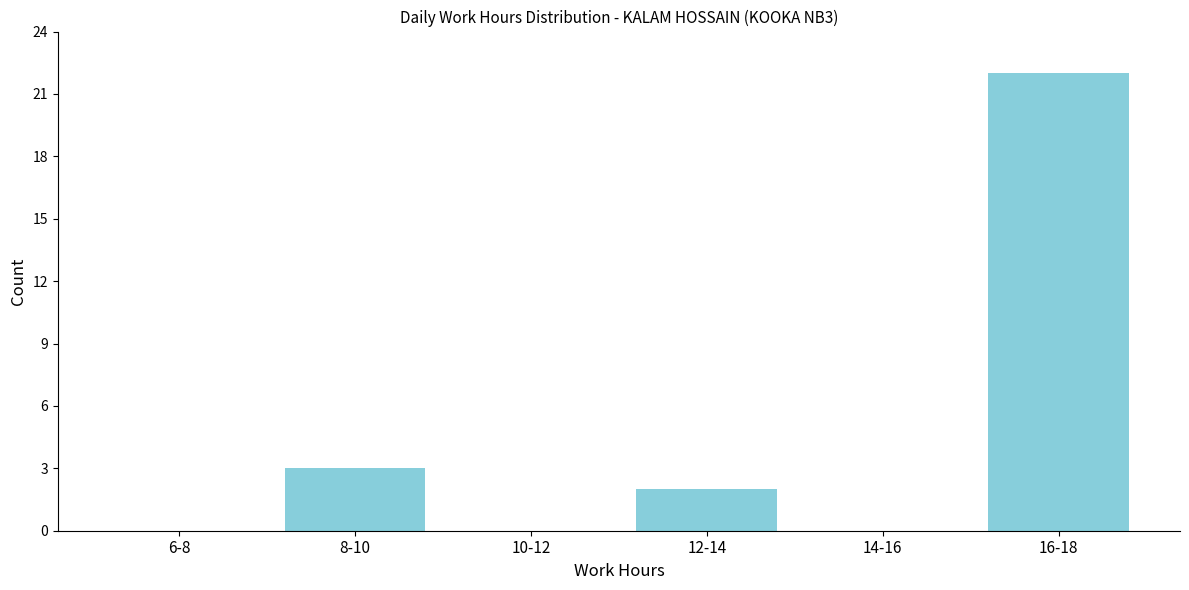

Reading left to right, what are all the values shown in this chart?

6-8=0	8-10=3	10-12=0	12-14=2	14-16=0	16-18=22